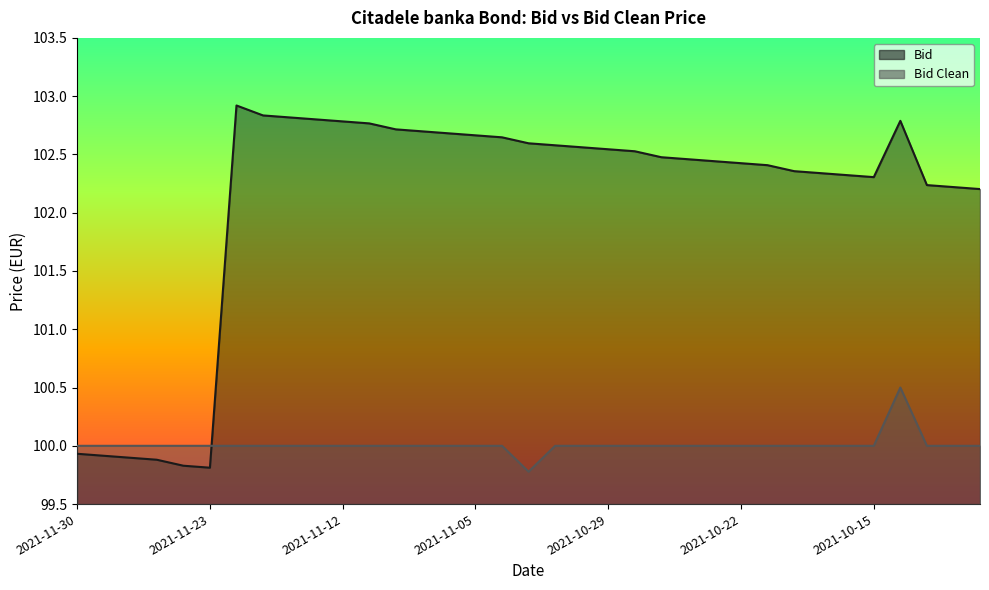

At 2021-11-09, list the series in order from smallest to largest.

Bid Clean, Bid